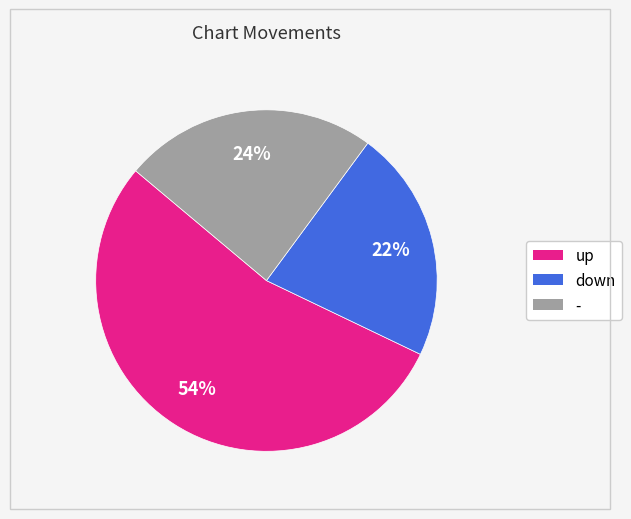

Which has a higher value, up or -?

up